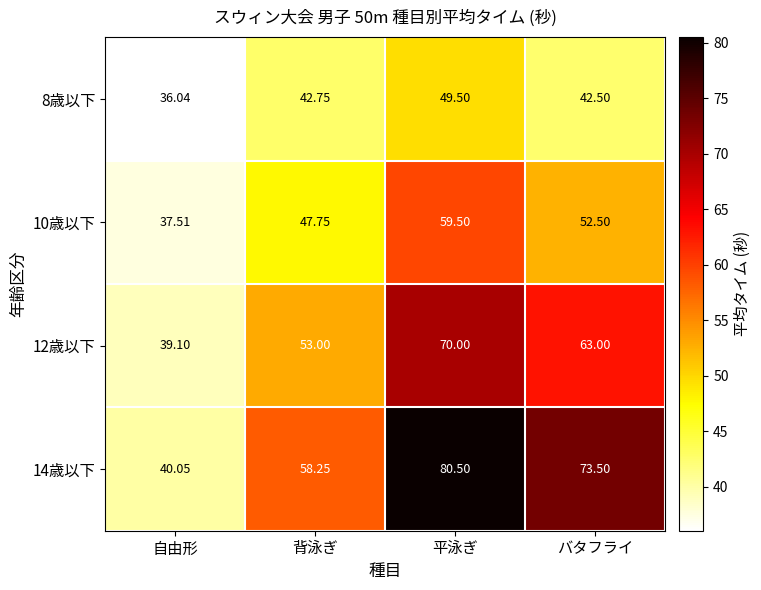

How many categories are shown in the chart?

4